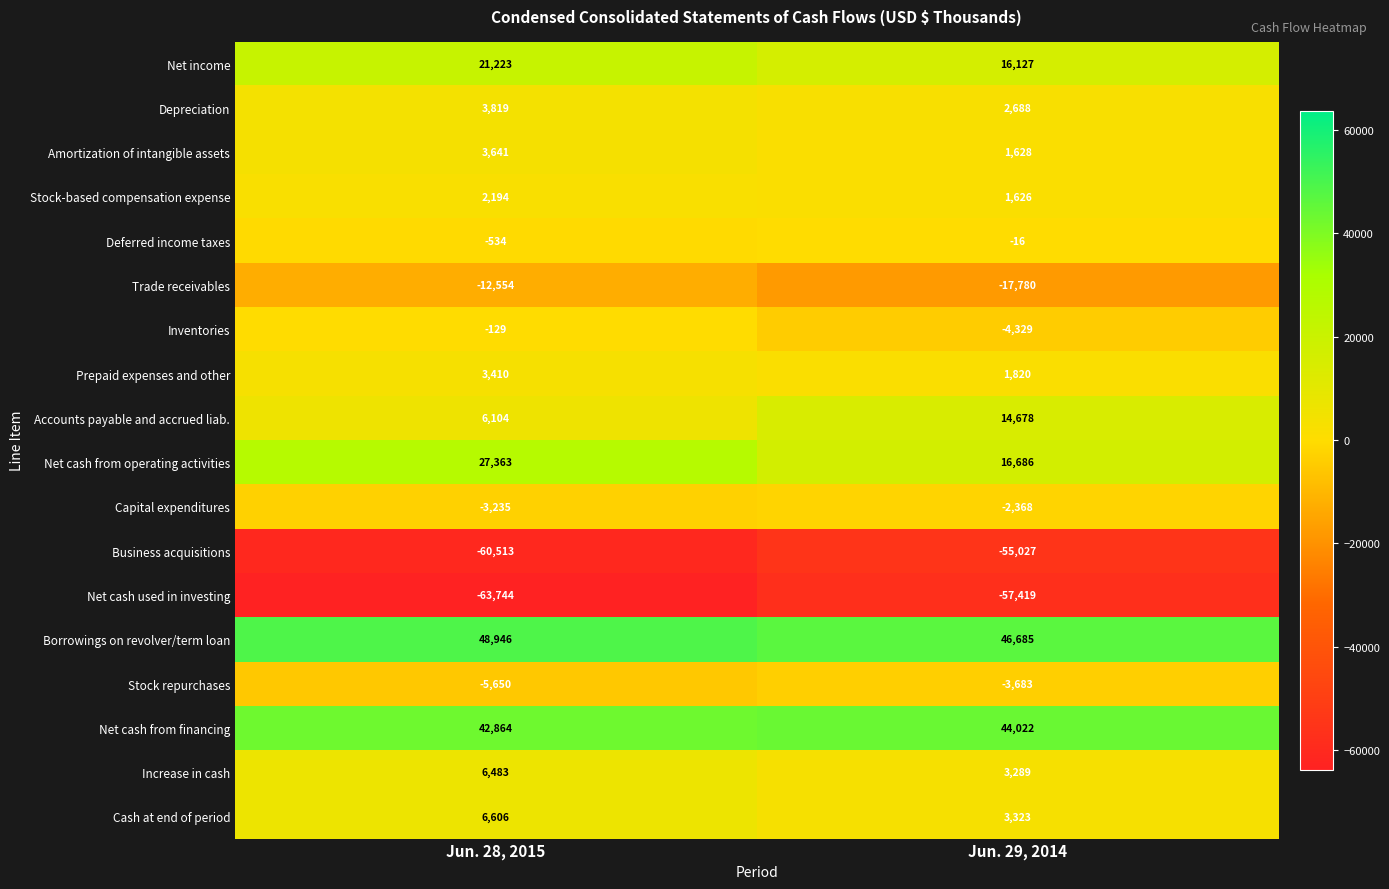

Where is Net cash from operating activities nearest to the value 22024?

Jun. 29, 2014